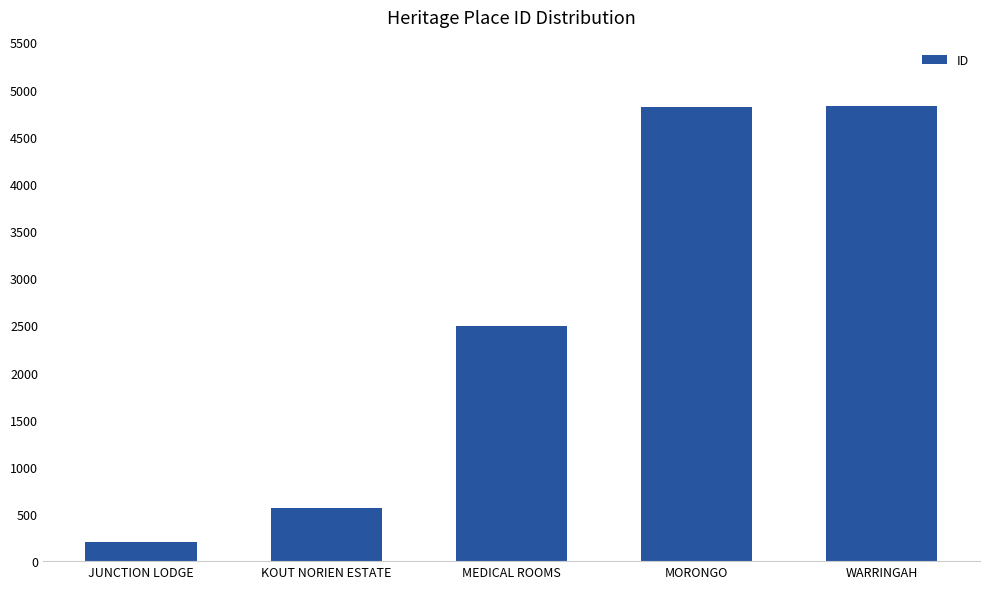

What is the change in value from KOUT NORIEN ESTATE to MEDICAL ROOMS?

+1923